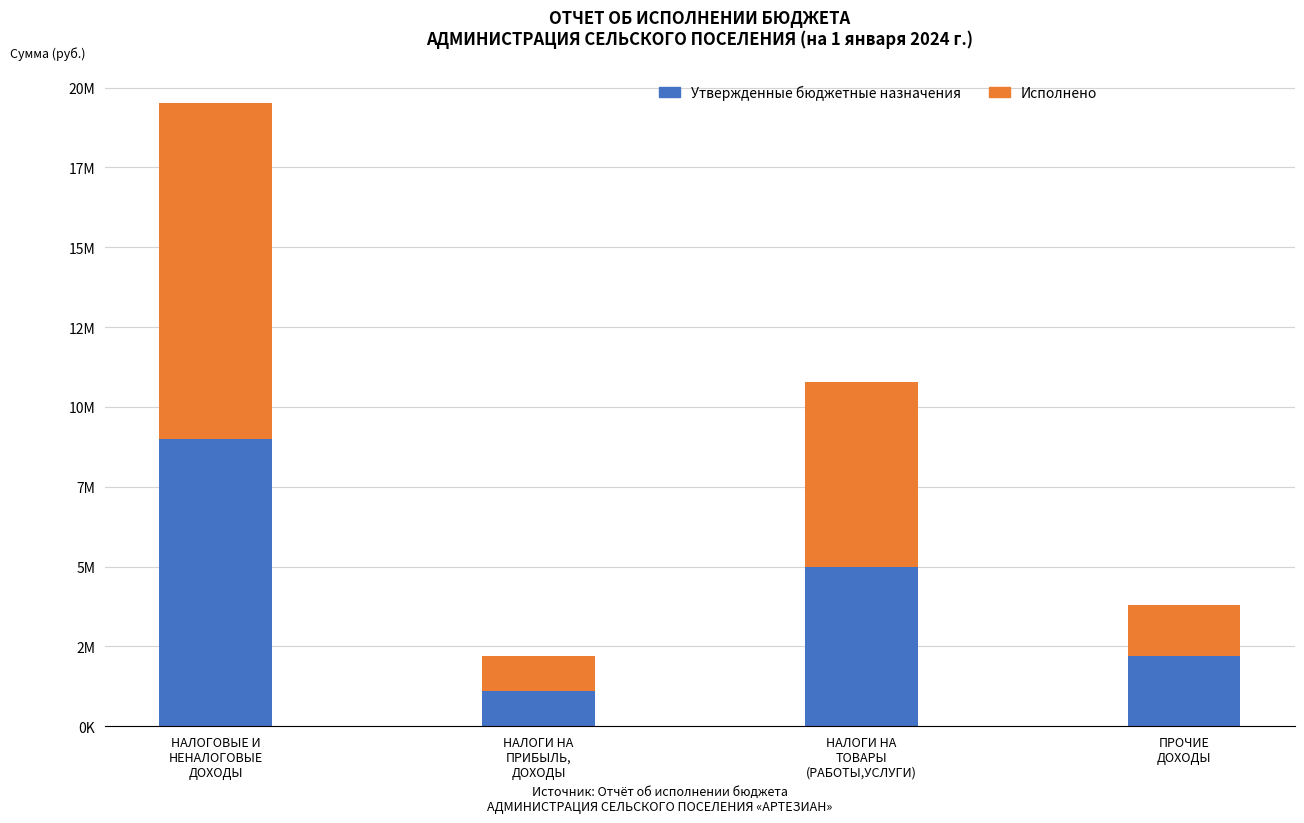

What is the label of the 2nd bar from the right?

НАЛОГИ НА
ТОВАРЫ
(РАБОТЫ,УСЛУГИ)